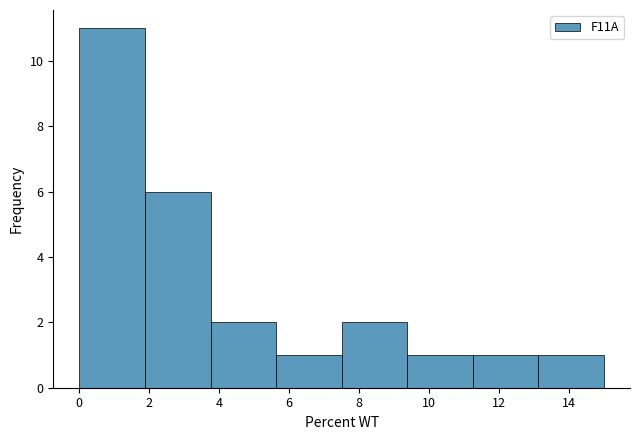

How tall is the bar that spans 11.2 to 13.2 on the x-axis? Neither the bar edges nor the heights are printed on the chart, so give them approximately, as read against the axes.

1